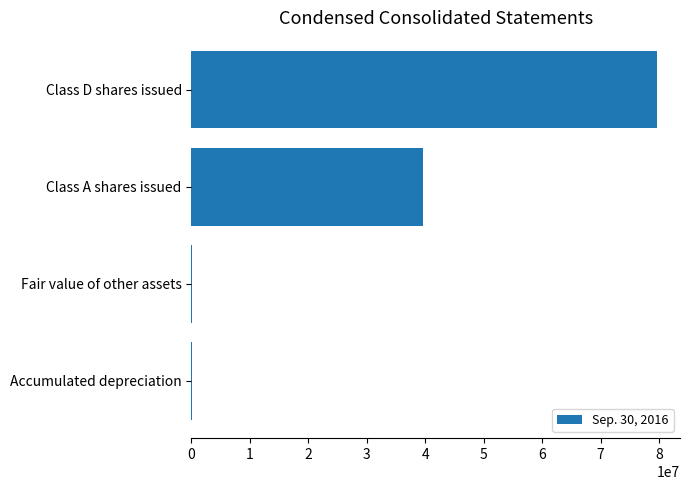

What is the change in value from Class A shares issued to Class D shares issued?

+40077876